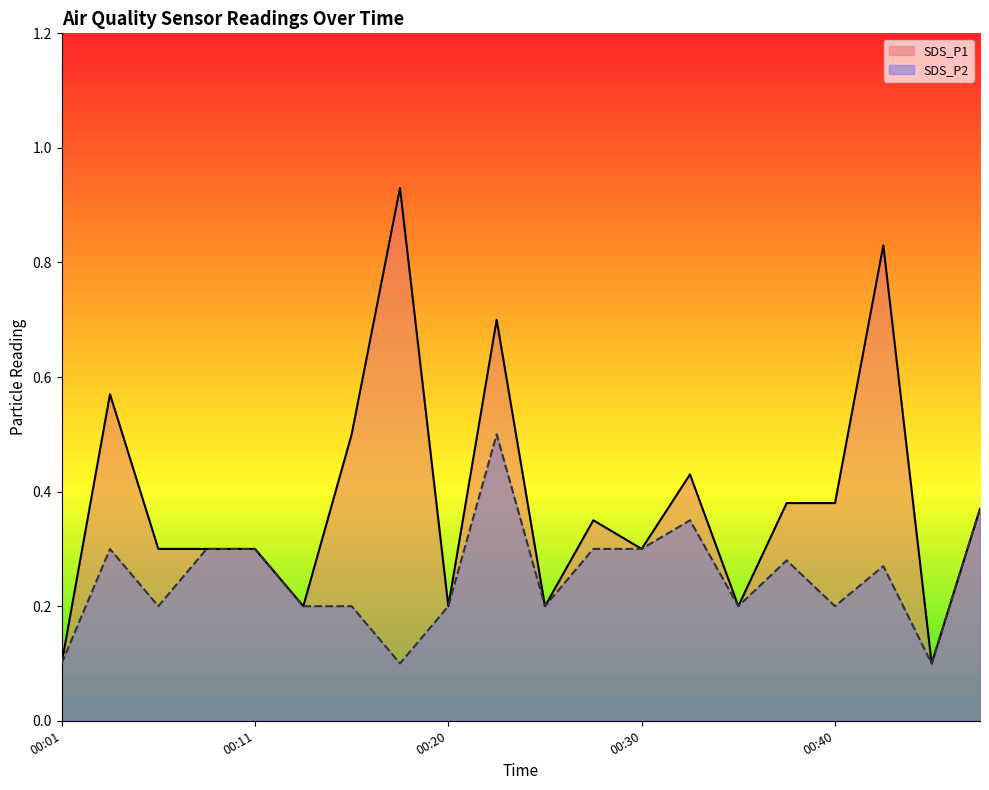

What are all the series names shown in the legend?

SDS_P1, SDS_P2